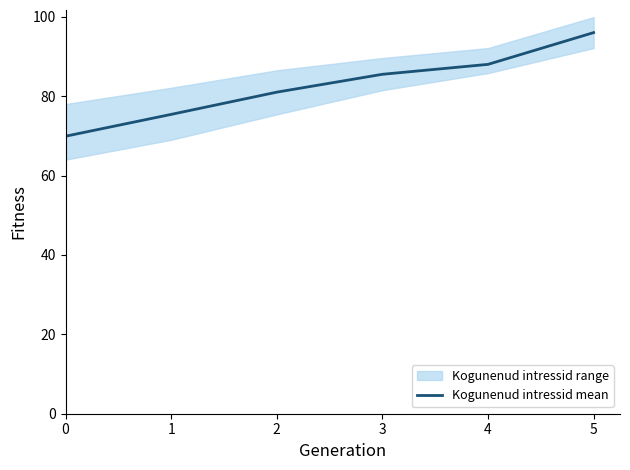

What is the smallest value displayed?

69.9